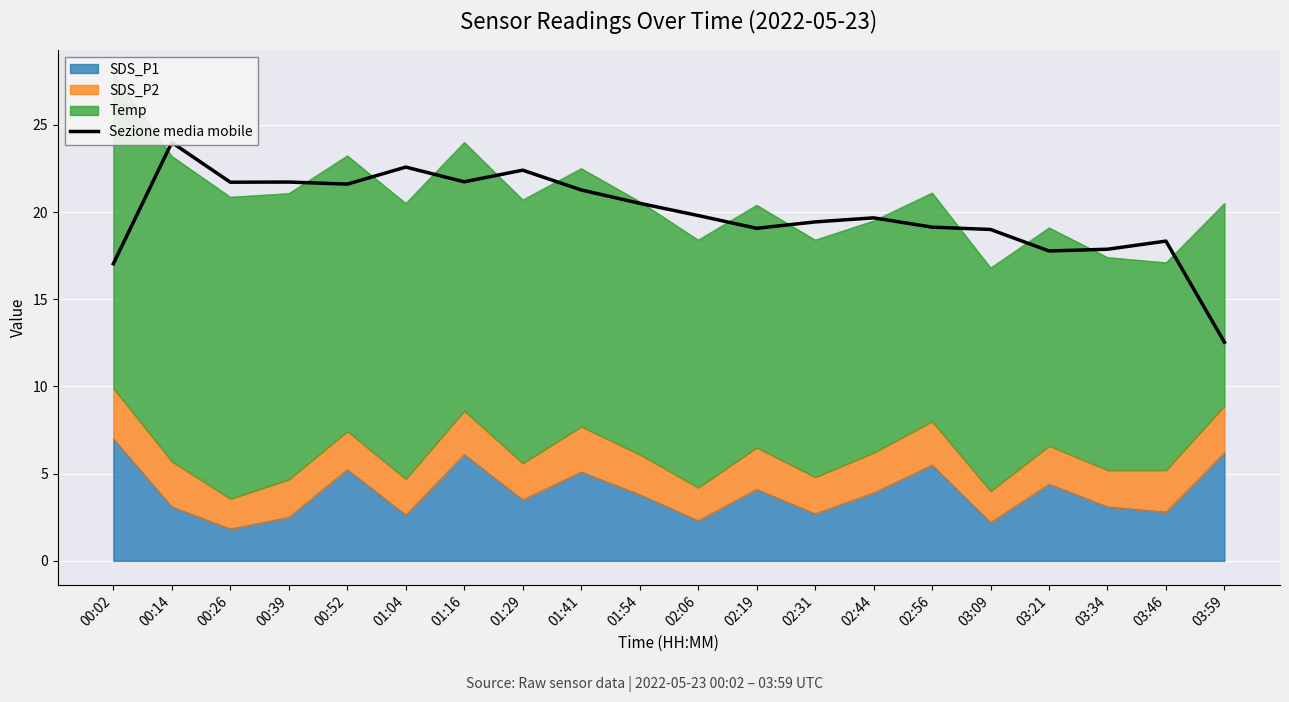

What is the difference between the values at 02:56 and 00:14?

4.9